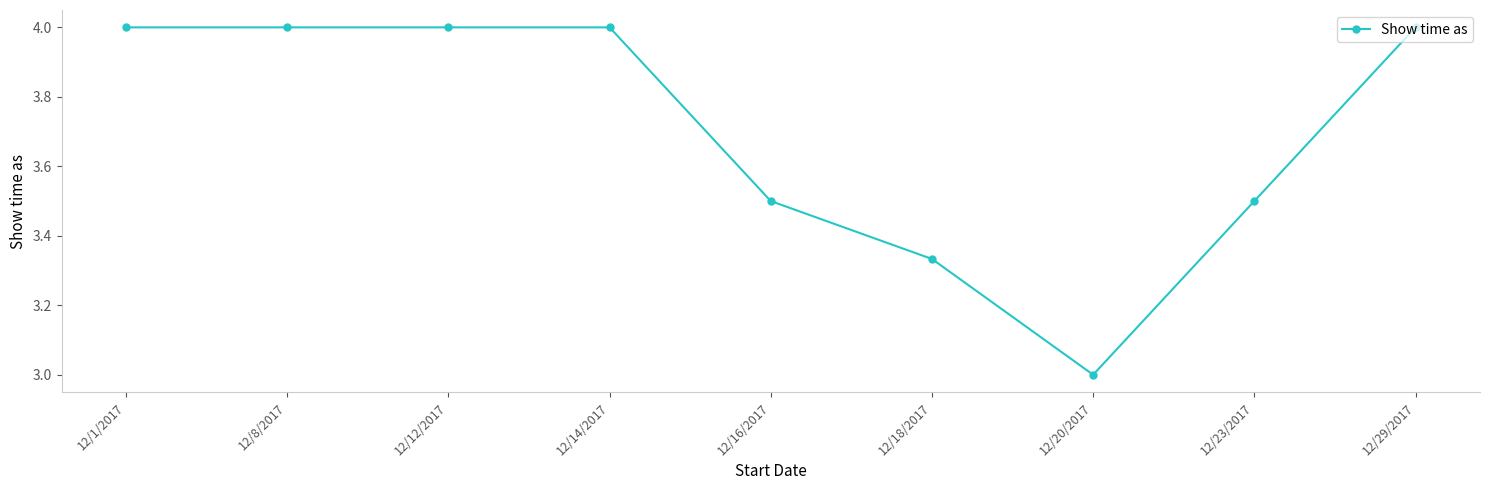

What position from the left is 12/29/2017?

9